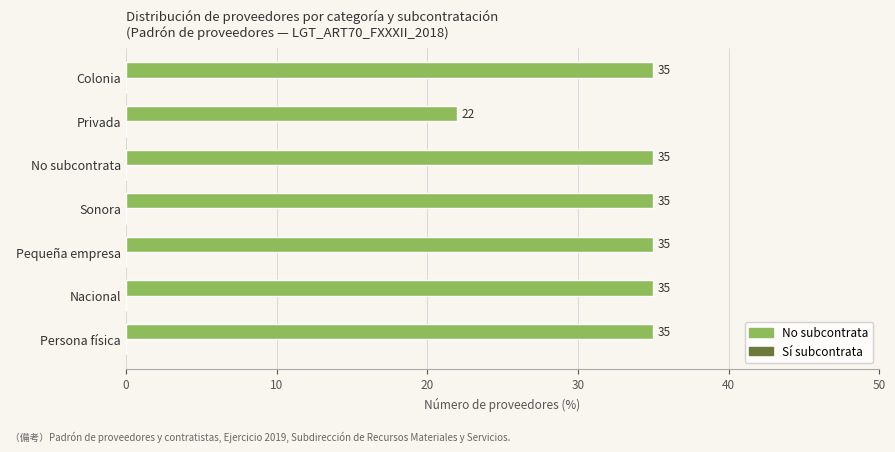

Reading bottom to top, what are all the values shown in this chart?

Persona física=35	Nacional=35	Pequeña empresa=35	Sonora=35	No subcontrata=35	Privada=22	Colonia=35